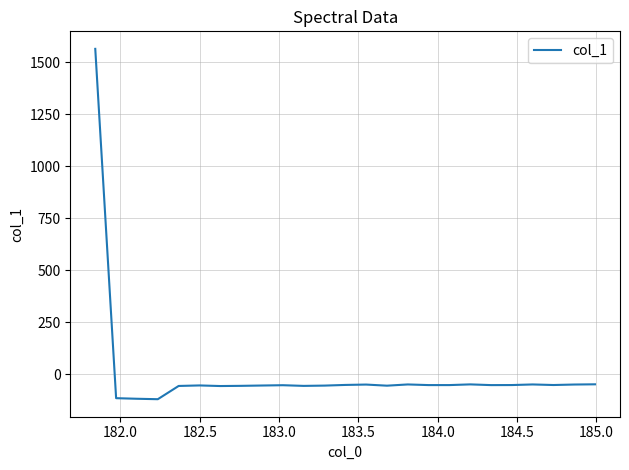

What is the greatest value displayed?

1563.5